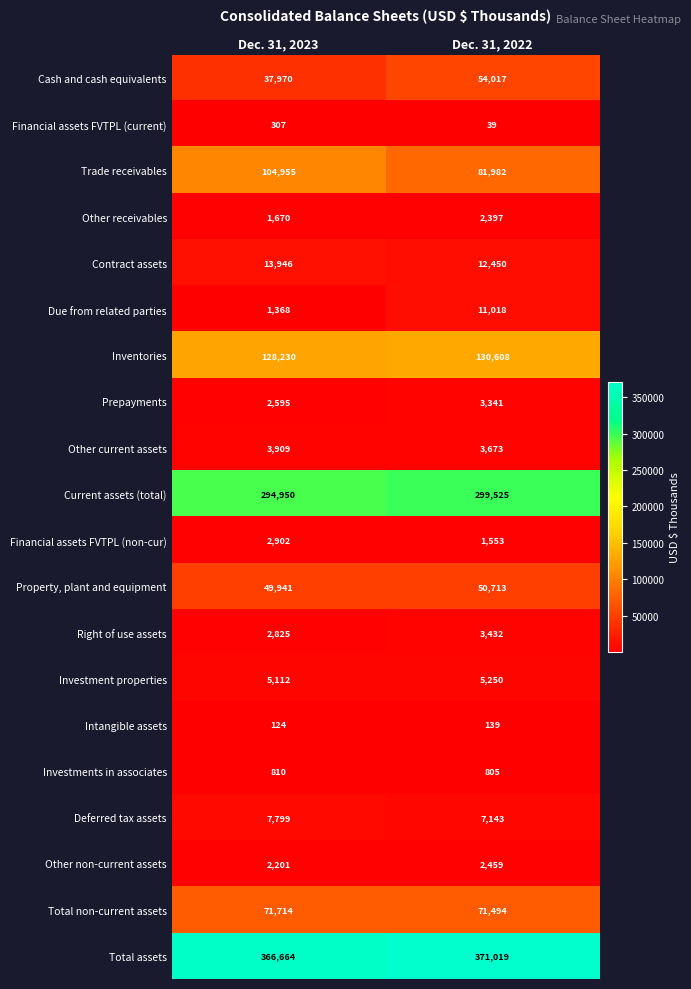

What is the average value of the Investment properties series?

5181